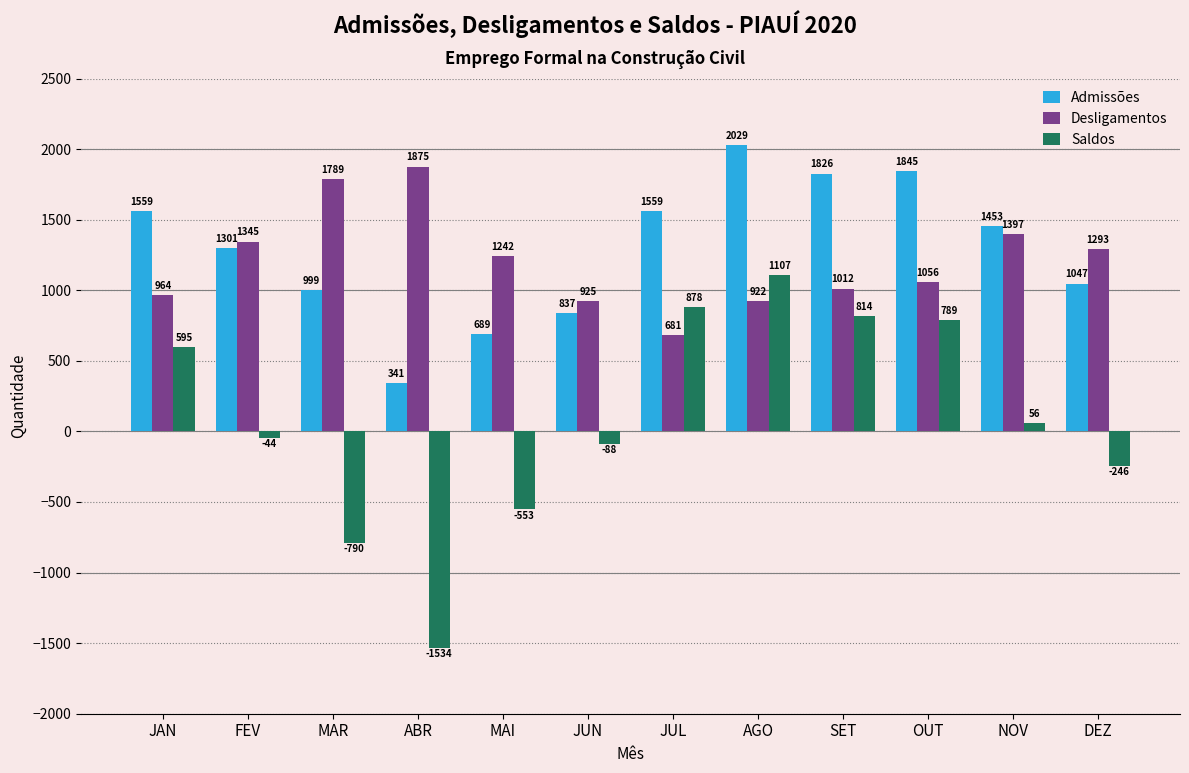

Between JUN and NOV, which series saw the biggest shift?

Admissões